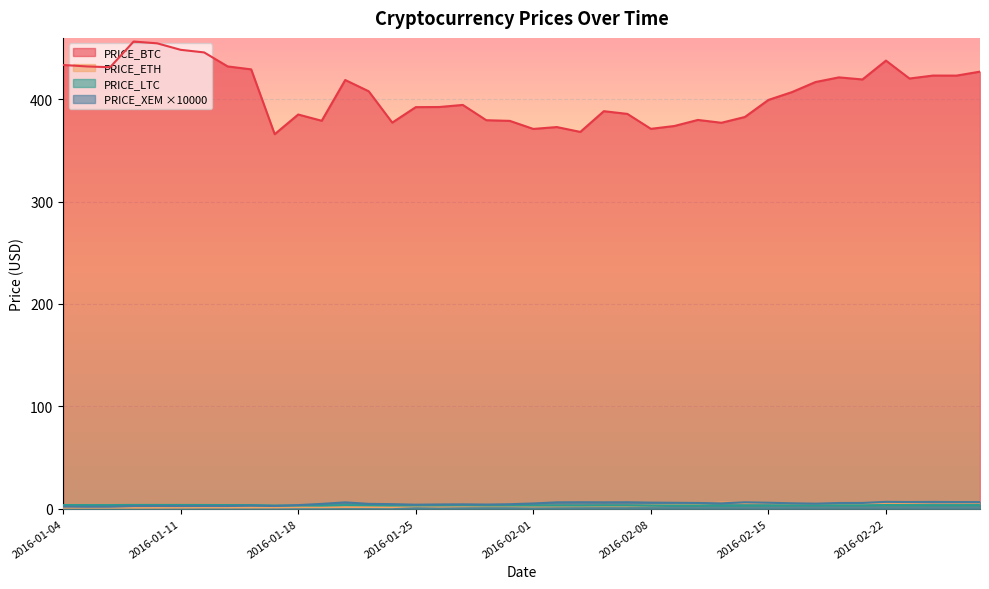

True or false: PRICE_XEM and PRICE_BTC intersect in this chart.

False